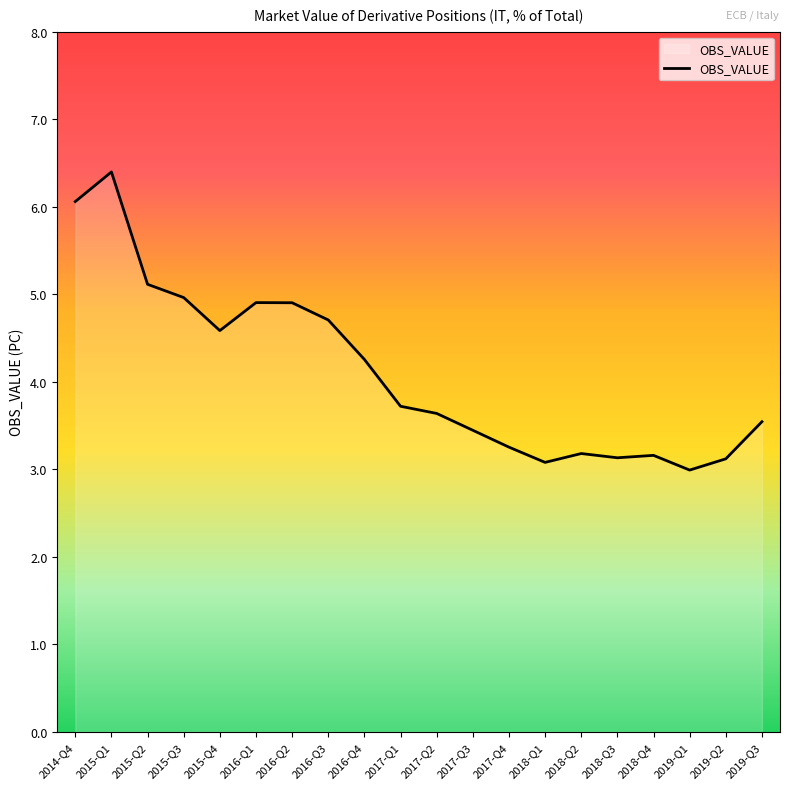

What is the difference between the maximum and minimum values?

3.4